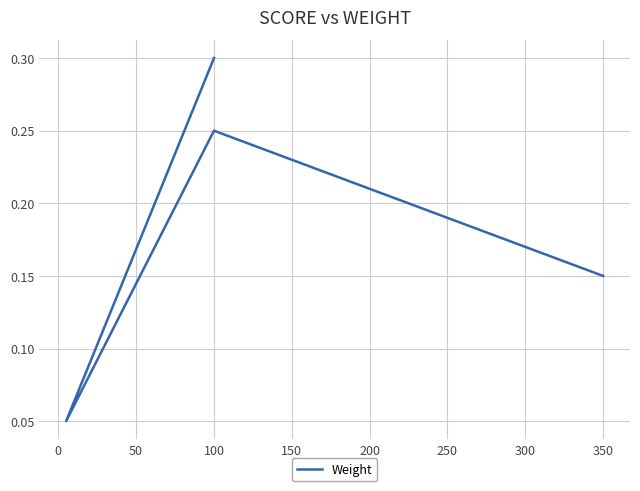

Between 0 and 150, which is larger?

150